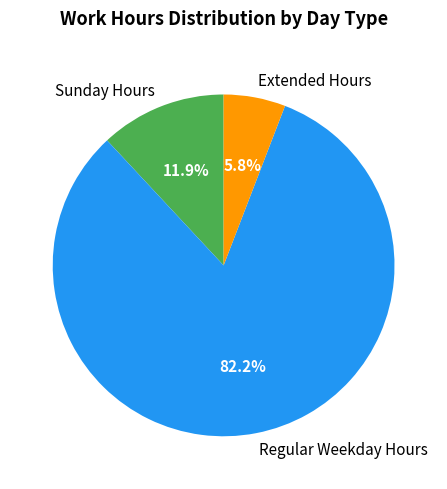

Is Regular Weekday Hours the majority of the pie?

Yes